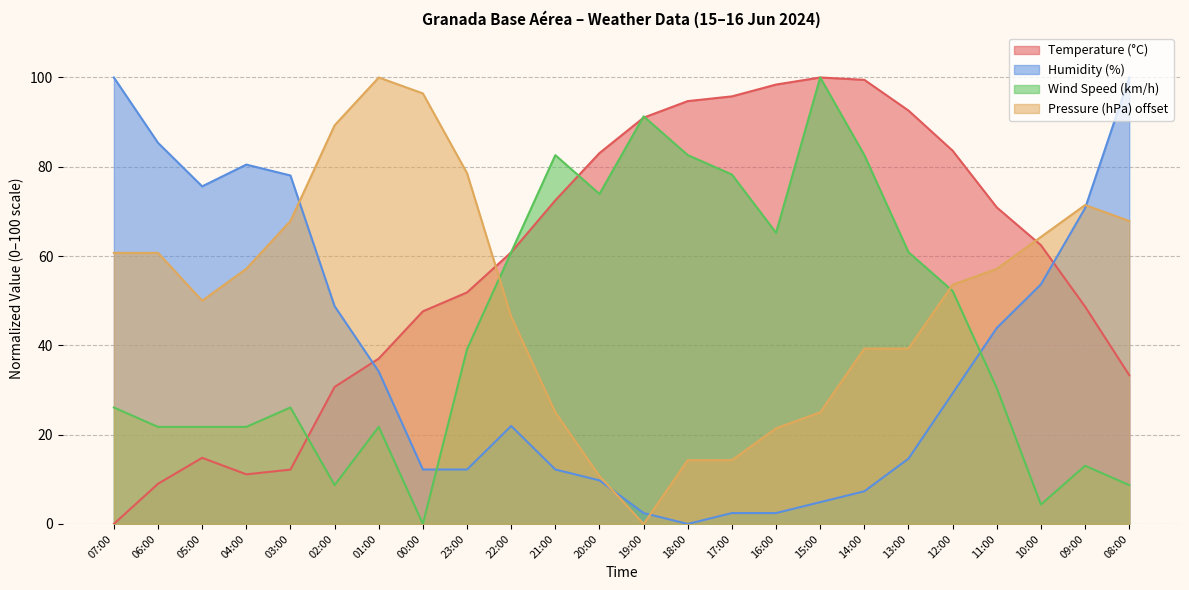

Which series has the widest spread of values?

Temperature (°C)